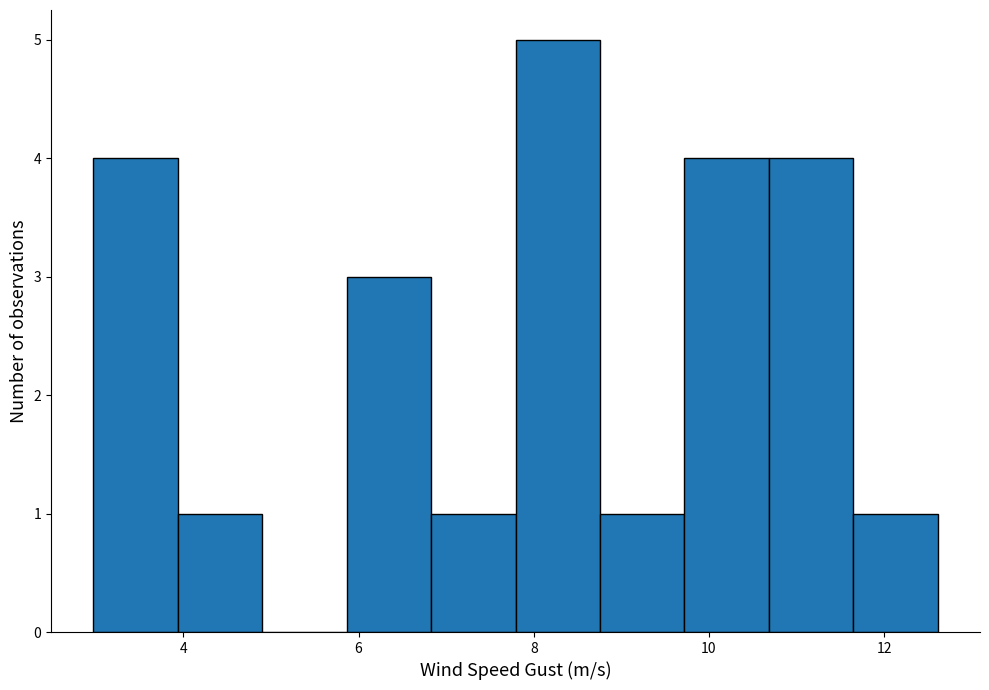

Reading left to right, list every bar in this chart as the range it spans on the x-axis followed by its height. Neither the bar edges nor the heights are printed on the chart, so give them approximately, as read against the axes.

3.0 to 4.0: 4
4.0 to 5.0: 1
5.0 to 5.8: 0
5.8 to 6.8: 3
6.8 to 7.8: 1
7.8 to 8.8: 5
8.8 to 9.8: 1
9.8 to 10.6: 4
10.6 to 11.6: 4
11.6 to 12.6: 1